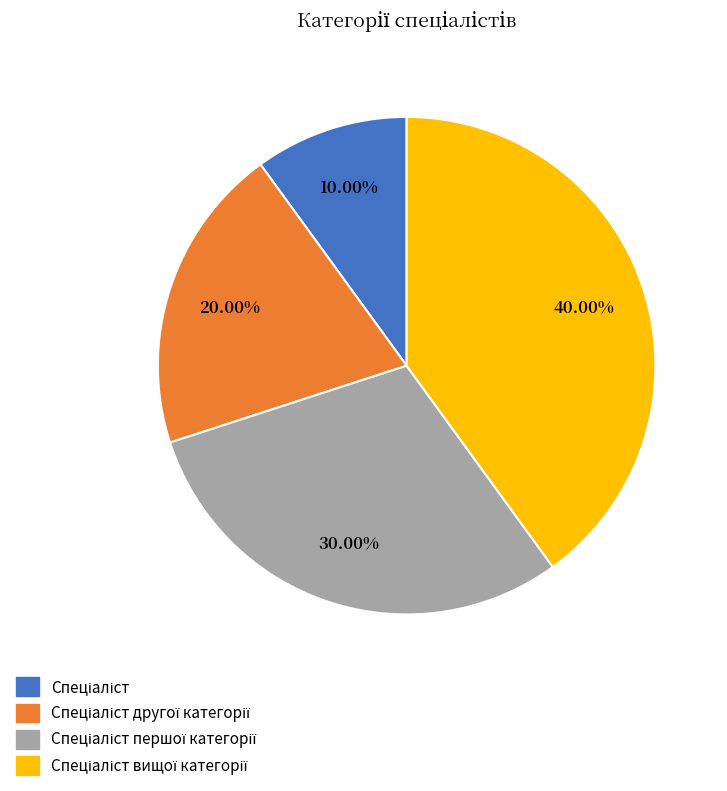

Is there any slice that represents more than half of the pie?

No